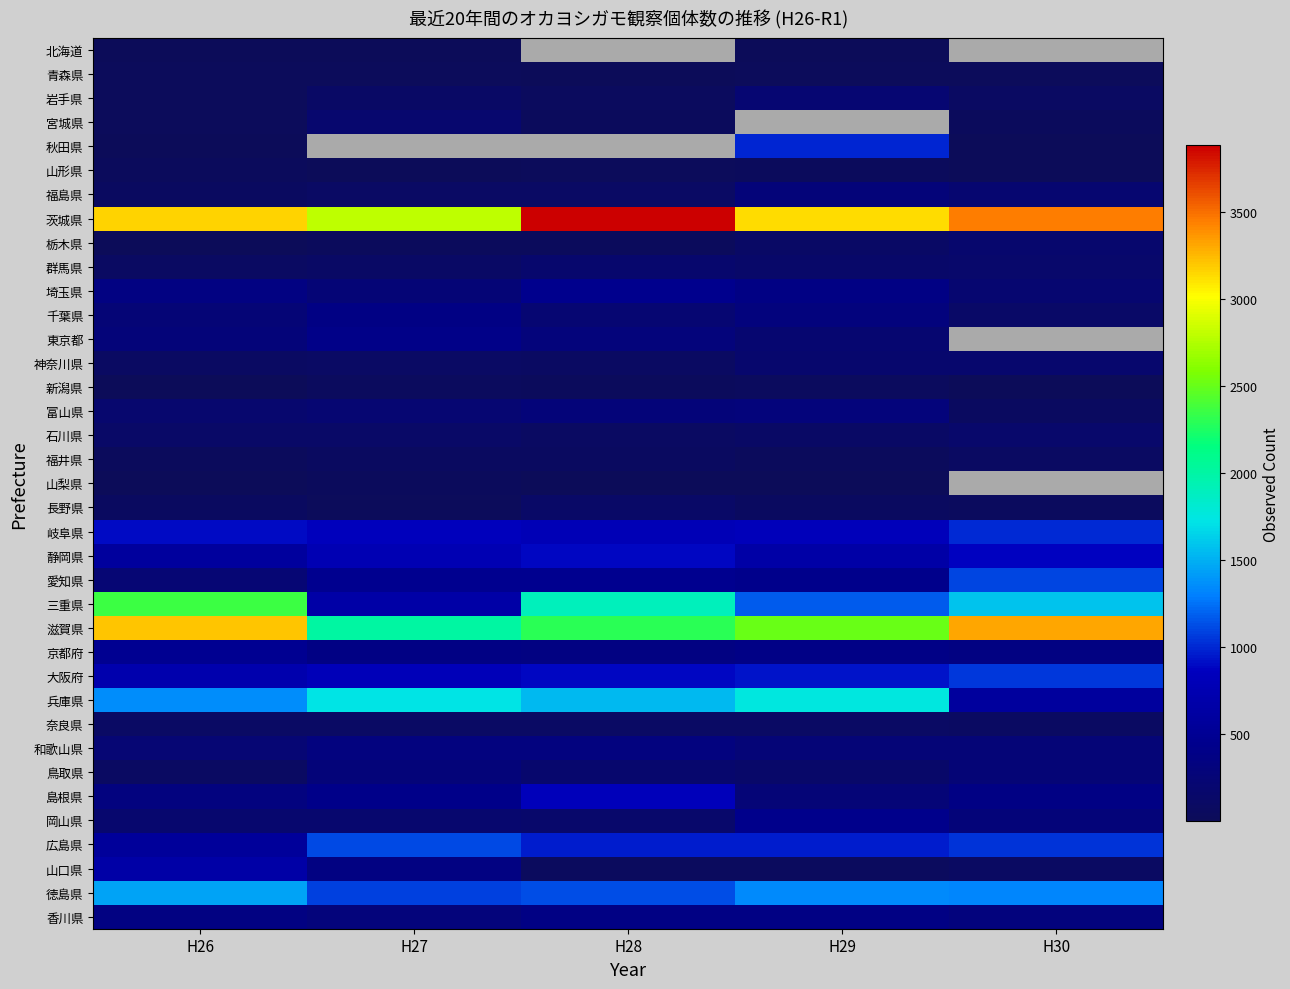

At which label does 千葉県 reach its peak?

H27